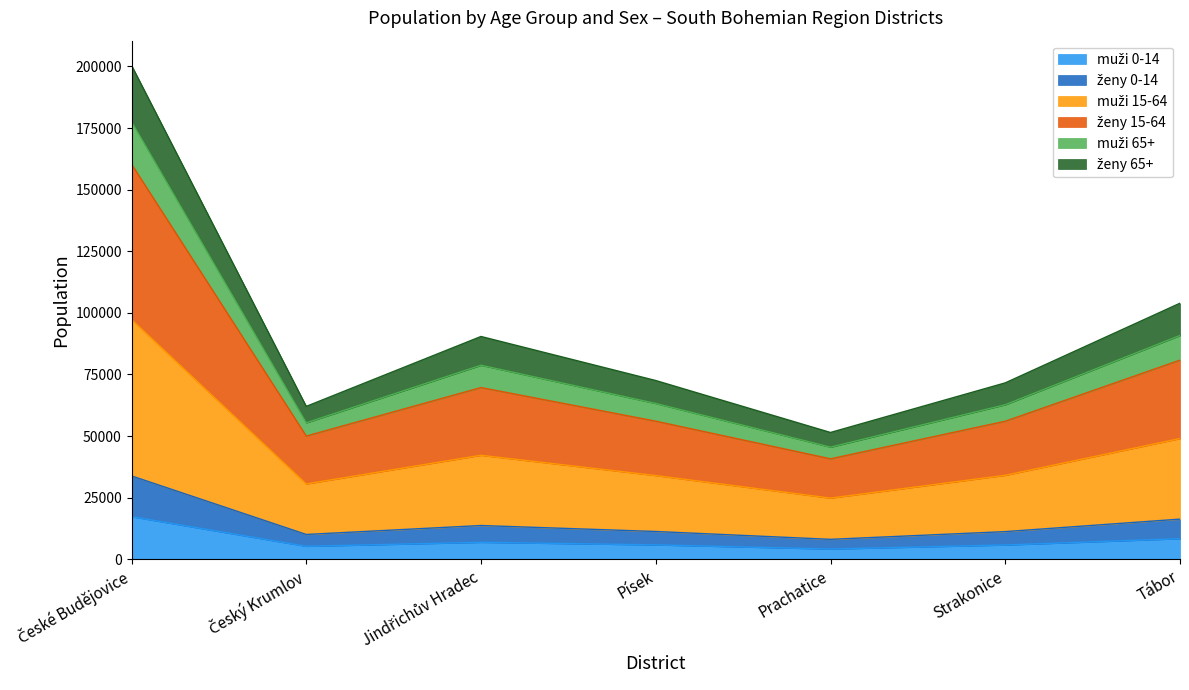

True or false: ženy 65+ has a value of 26021 at Tábor.

False